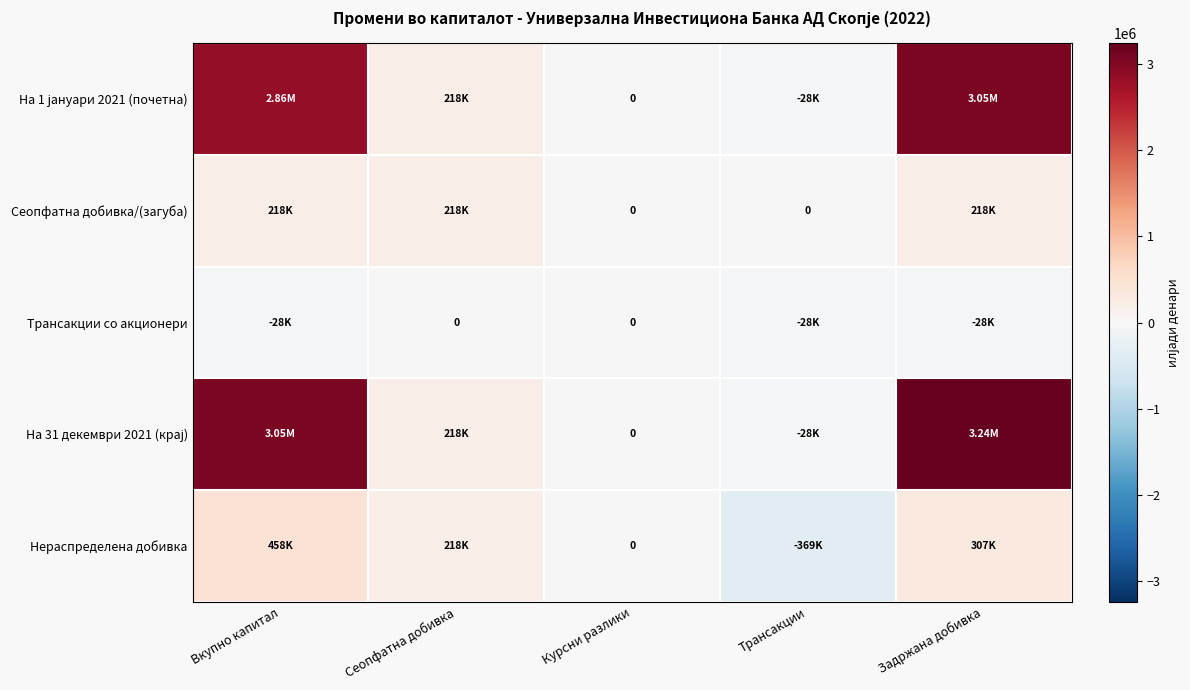

Which category has the highest value in the На 1 јануари 2021 (почетна) series?

Задржана добивка